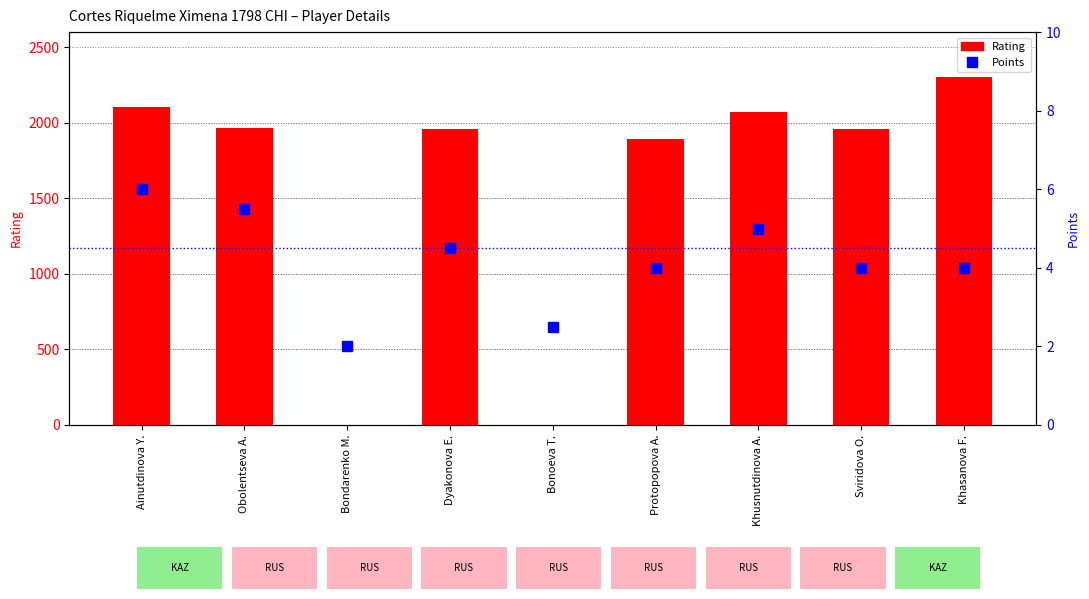

Reading left to right, transcribe all the data shown in this chart.

Rating: Ainutdinova Y.=2105.0	Obolentseva A.=1963.0	Bondarenko M.=0.0	Dyakonova E.=1961.0	Bonoeva T.=0.0	Protopopova A.=1890.0	Khusnutdinova A.=2073.0	Sviridova O.=1957.0	Khasanova F.=2301.0
Points: Ainutdinova Y.=6.0	Obolentseva A.=5.5	Bondarenko M.=2.0	Dyakonova E.=4.5	Bonoeva T.=2.5	Protopopova A.=4.0	Khusnutdinova A.=5.0	Sviridova O.=4.0	Khasanova F.=4.0